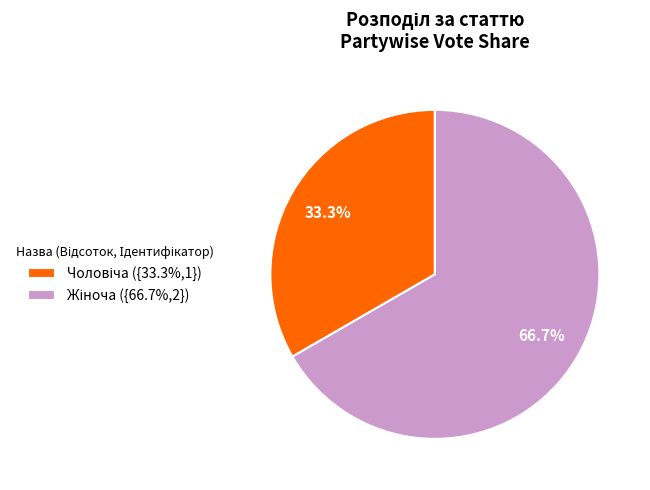

Is there a majority slice in this chart?

Yes